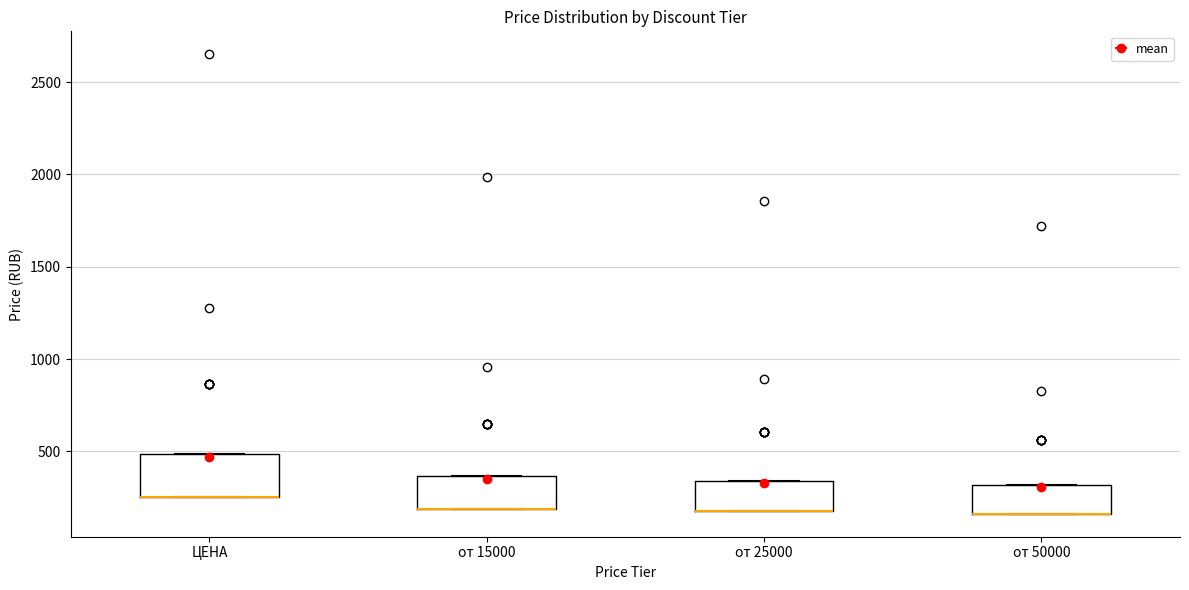

Where is the upper edge of the box for ЦЕНА on the y-axis? The values are not printed on the chart, so give them approximately, as read against the axis.

500